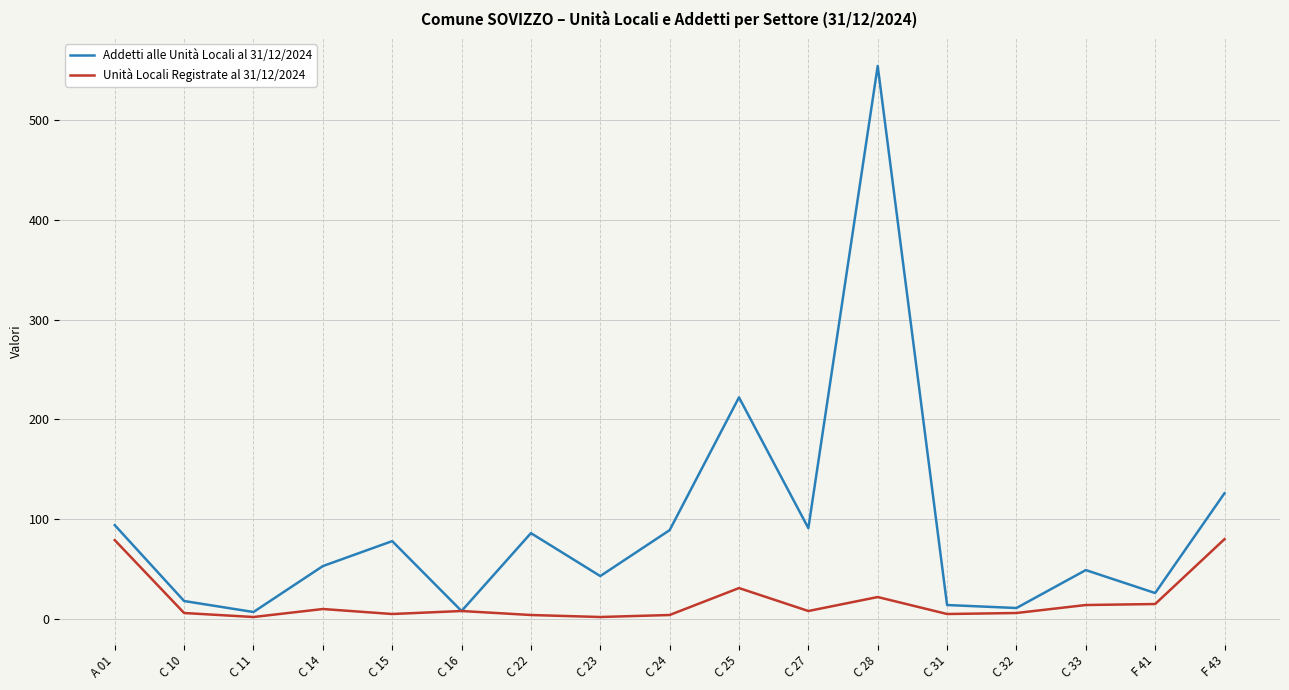

Is it true that Unità Locali Registrate al 31/12/2024 equals 14 at C 33?

True